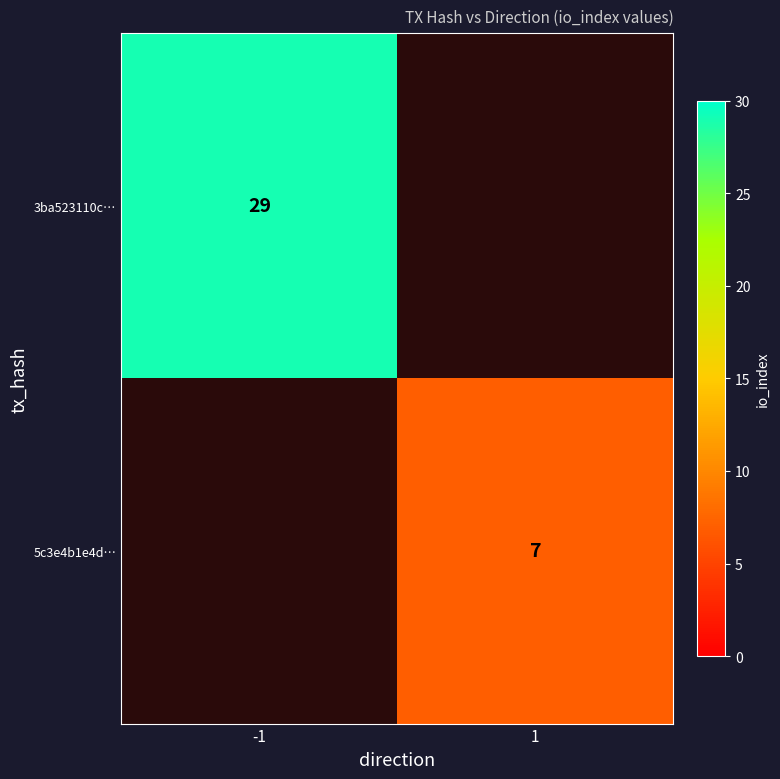

Is it true that 5c3e4b1e4d… equals 7 at 1?

True